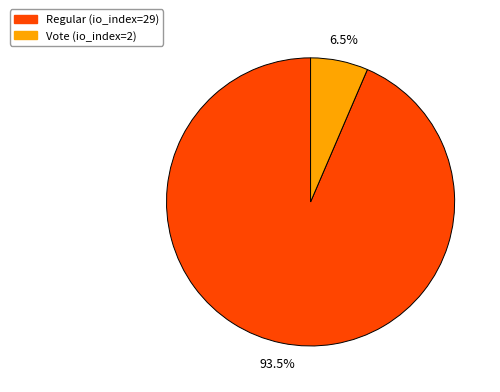

Rank the categories by value from lowest to highest.

Vote (io_index=2), Regular (io_index=29)